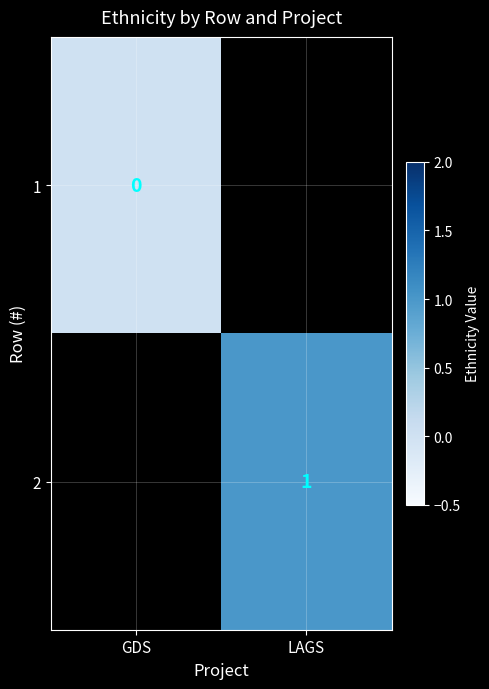

At which category does the chart reach its peak across all series?

LAGS